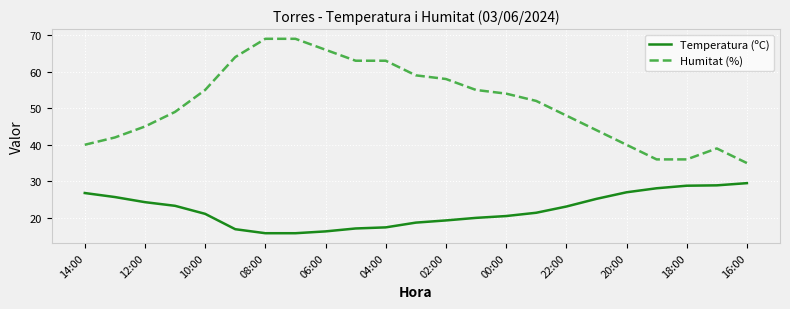

Does the chart have visible grid lines?

Yes